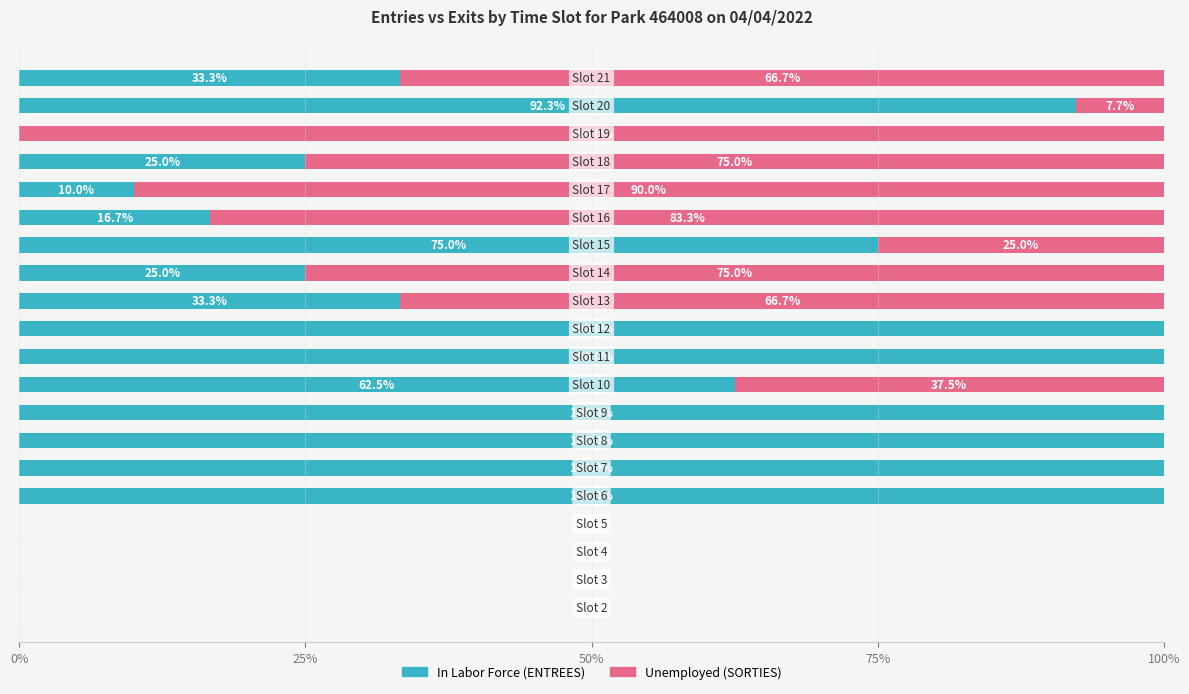

The In Labor Force series shows -51.7 at 25%. True or false?

False